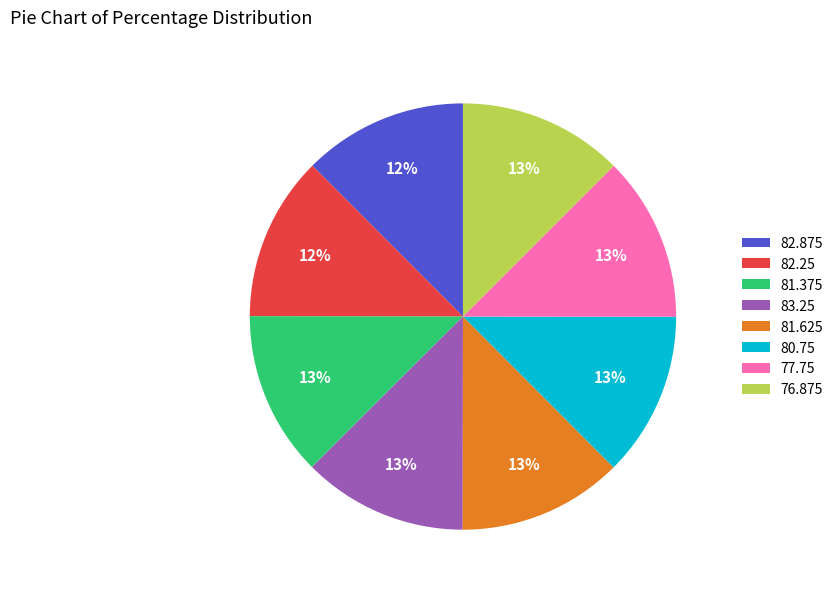

How many slices are in this pie chart?

8